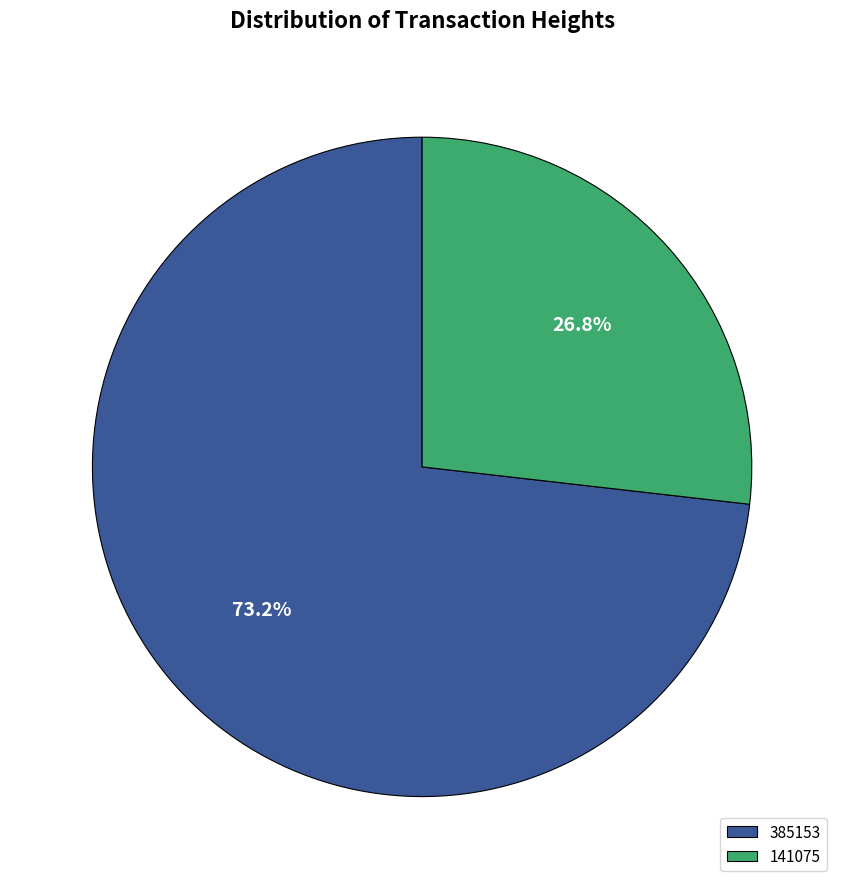

What percentage is NOT represented by 385153?

26.8%